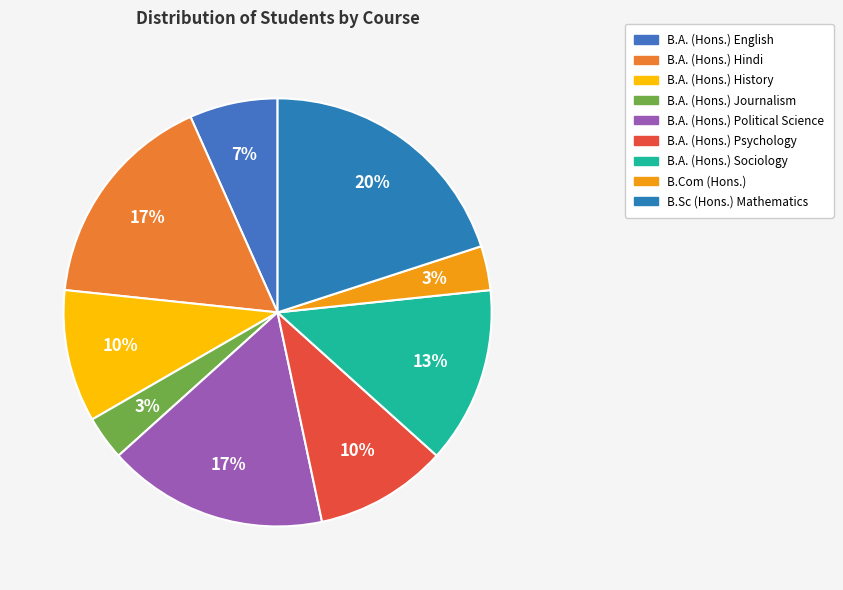

What portion of the pie excludes B.A. (Hons.) Journalism?

96.7%